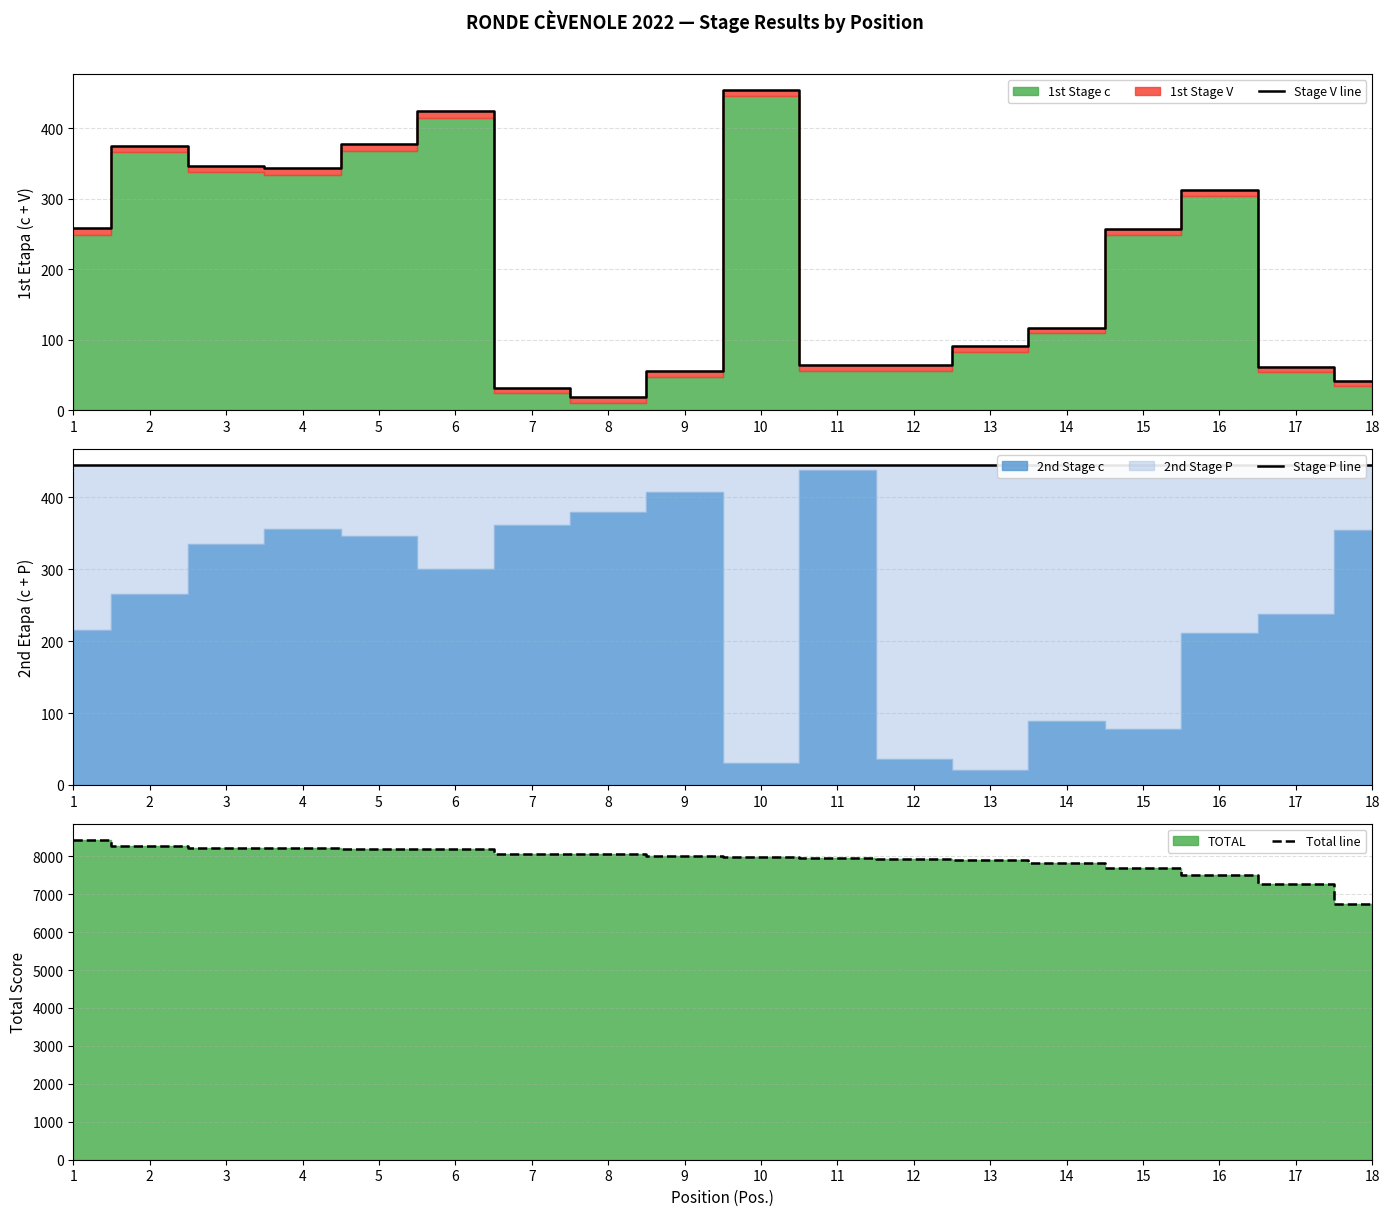

What is the total value across all series at 10?

8878